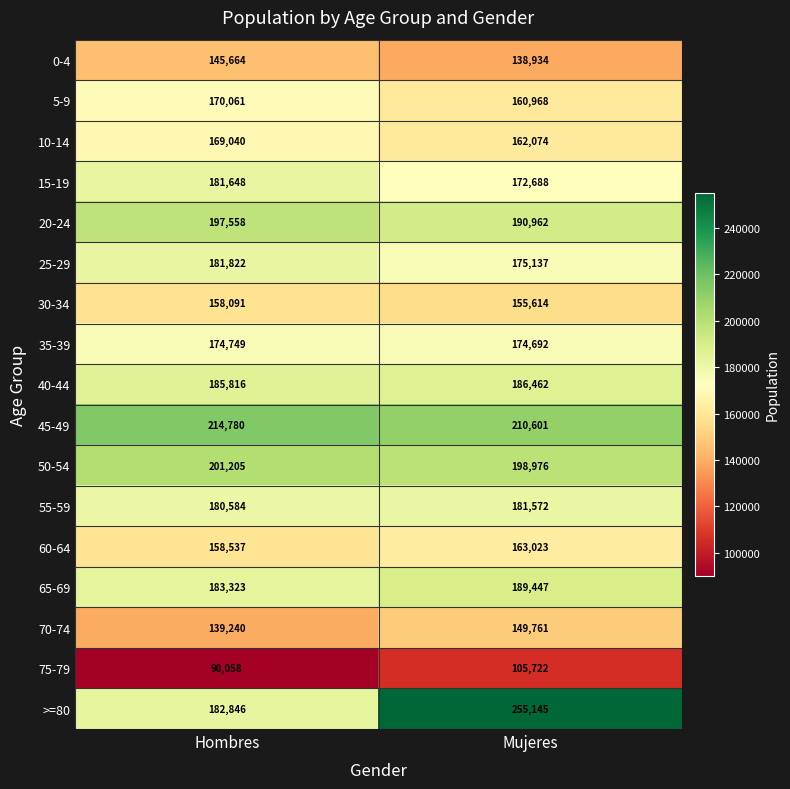

At Hombres, list the series in order from smallest to largest.

75-79, 70-74, 0-4, 30-34, 60-64, 10-14, 5-9, 35-39, 55-59, 15-19, 25-29, >=80, 65-69, 40-44, 20-24, 50-54, 45-49